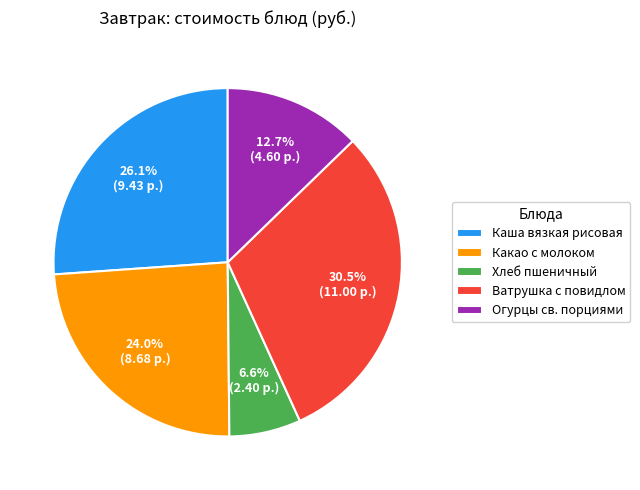

True or false: Огурцы св. порциями accounts for 13% of the total.

True